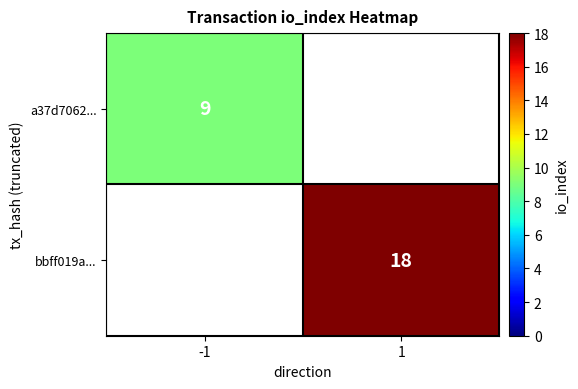

What is the minimum value shown in the chart?

9.0